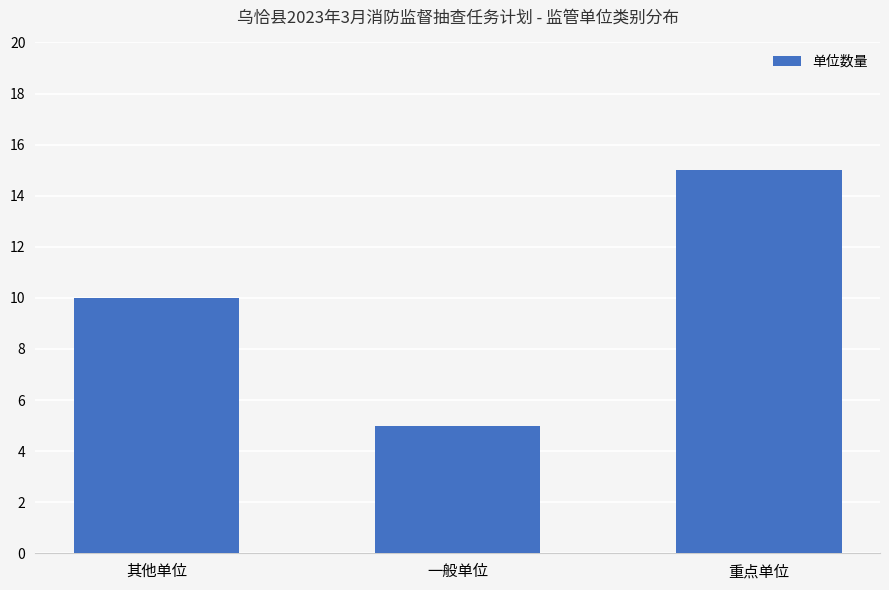

What is the minimum value shown in the chart?

5